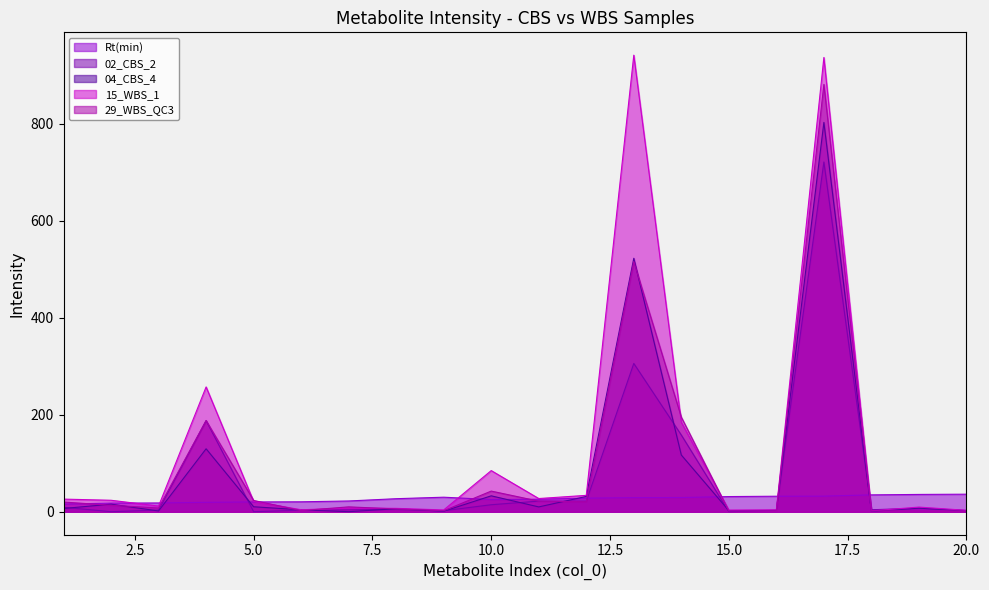

How many lines are shown in the chart?

5